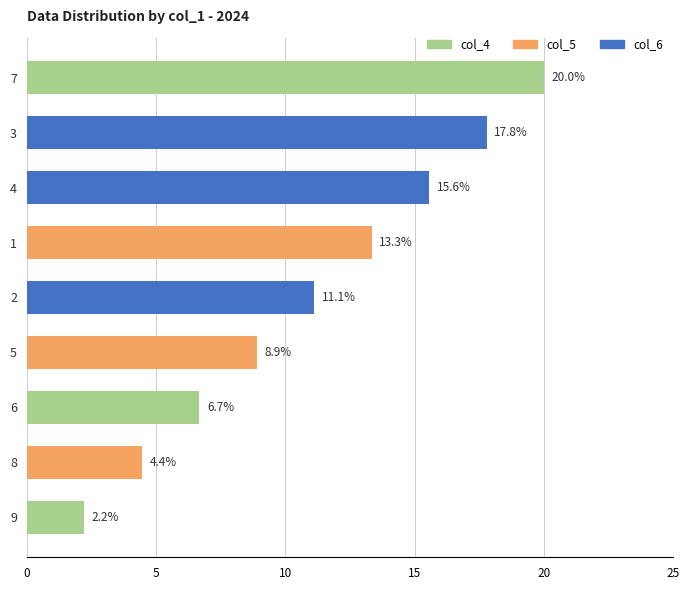

Is it true that the value at 6 is 10.7?

False